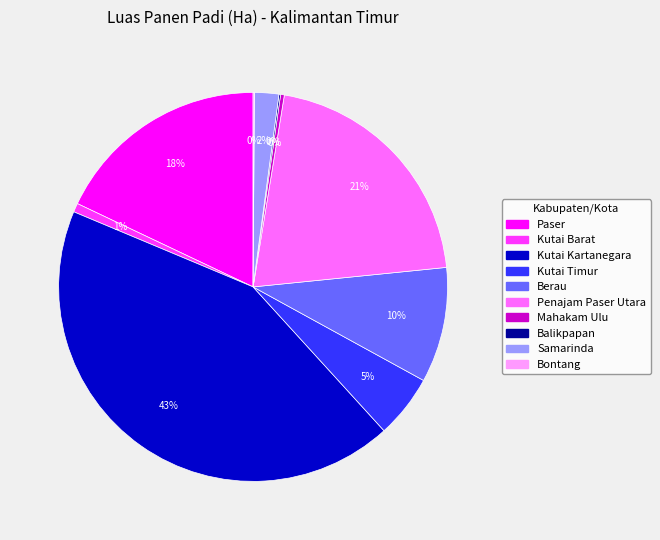

Which category has the biggest portion of the pie?

Kutai Kartanegara